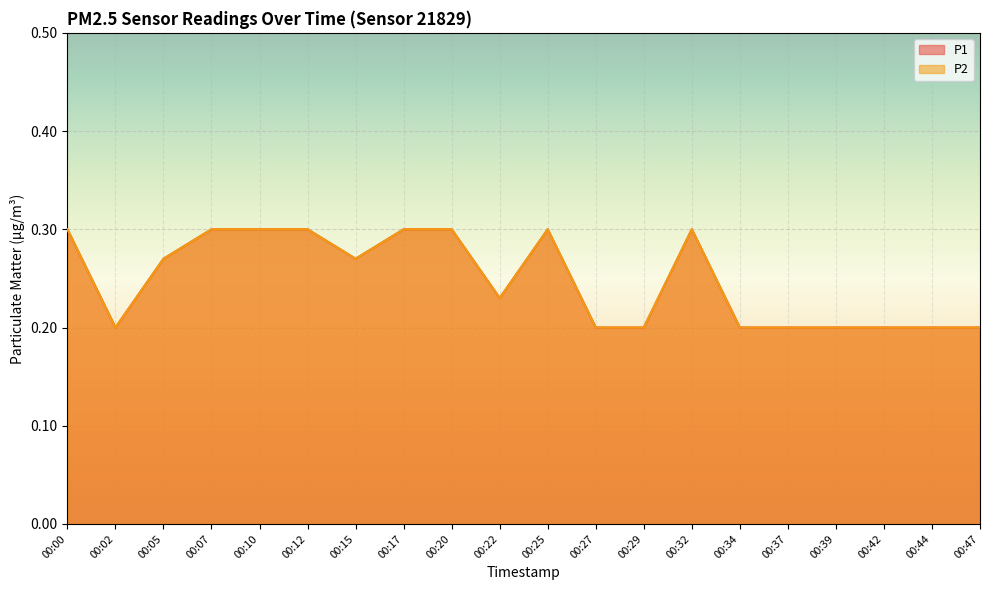

What value does the P2 series have at 00:27?

0.2